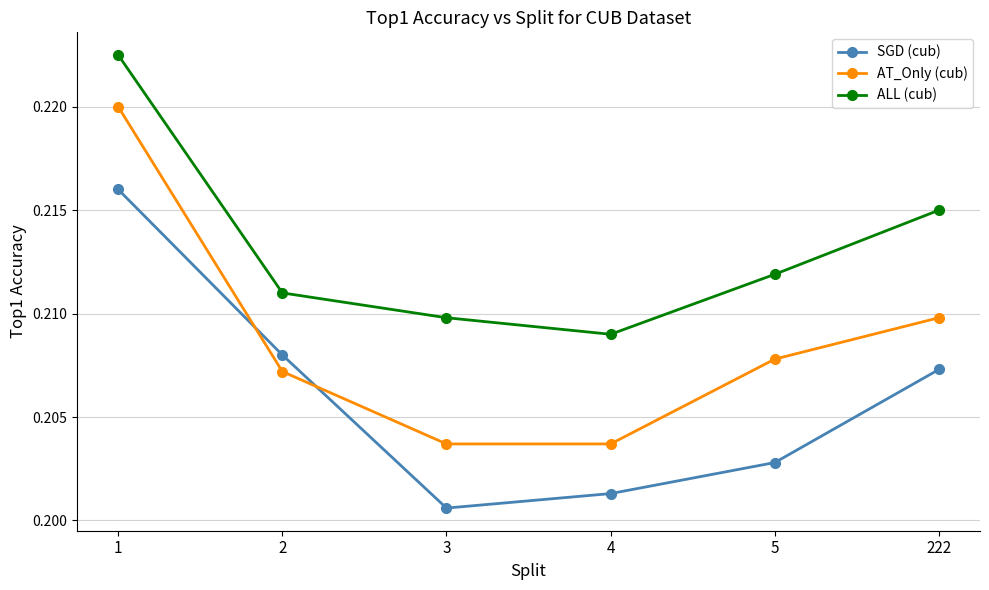

Which series changed the most between 2 and 4?

SGD (cub)